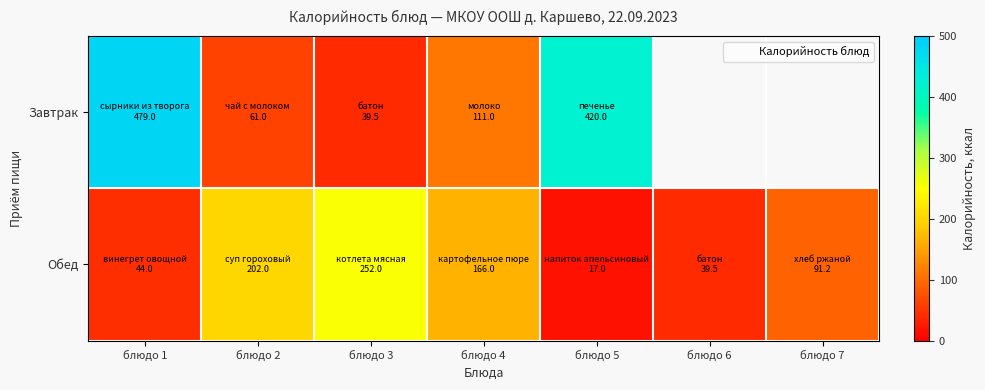

Which series changed the most between блюдо 2 and блюдо 6?

Обед